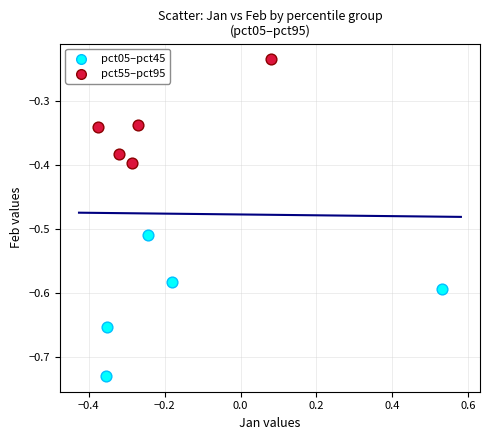

Which series reaches the minimum Y coordinate?

pct05–pct45